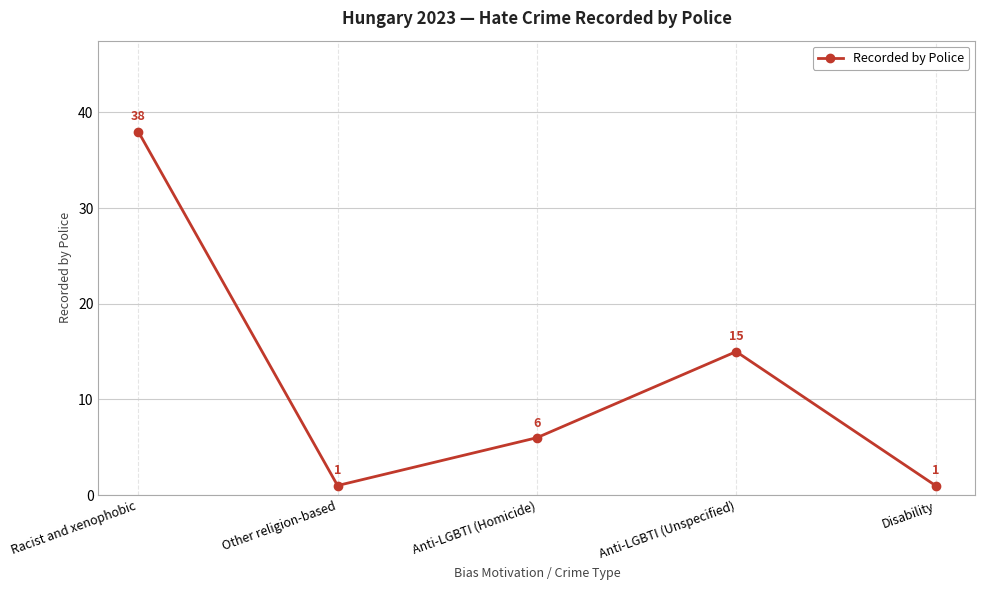

What is the label of the 5th point from the right?

Racist and xenophobic